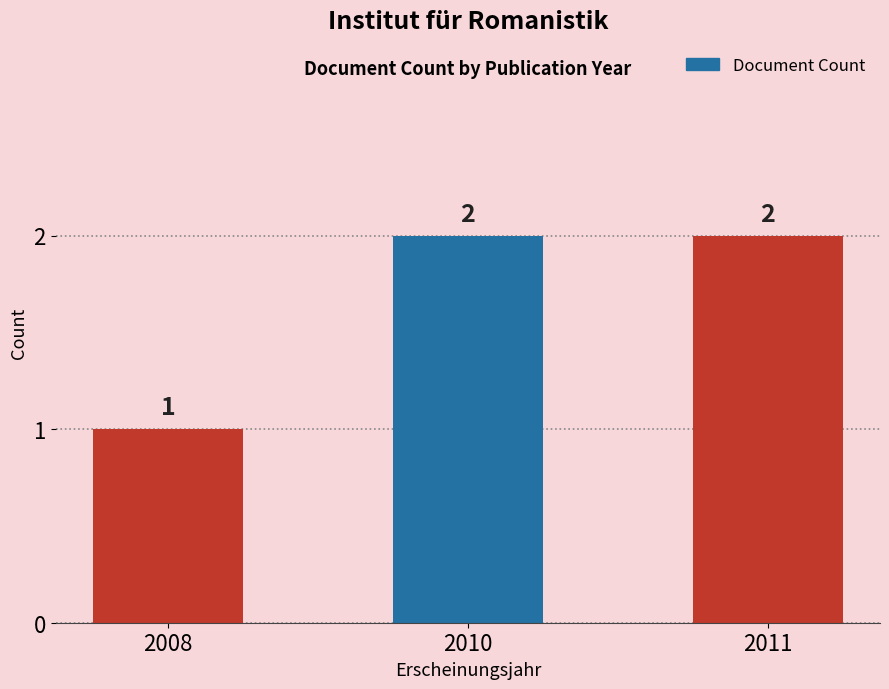

Is it true that the value at 2008 is 1?

True